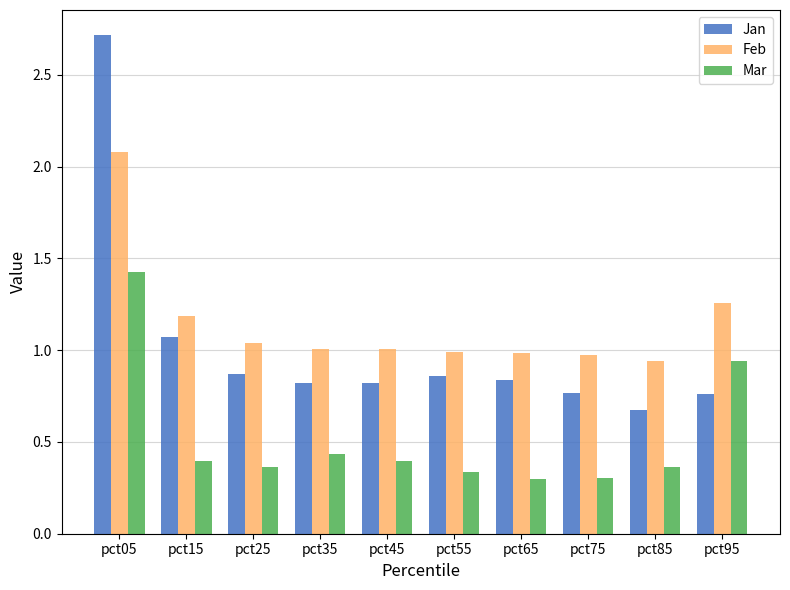

List the series in order of their peak value, lowest first.

Mar, Feb, Jan